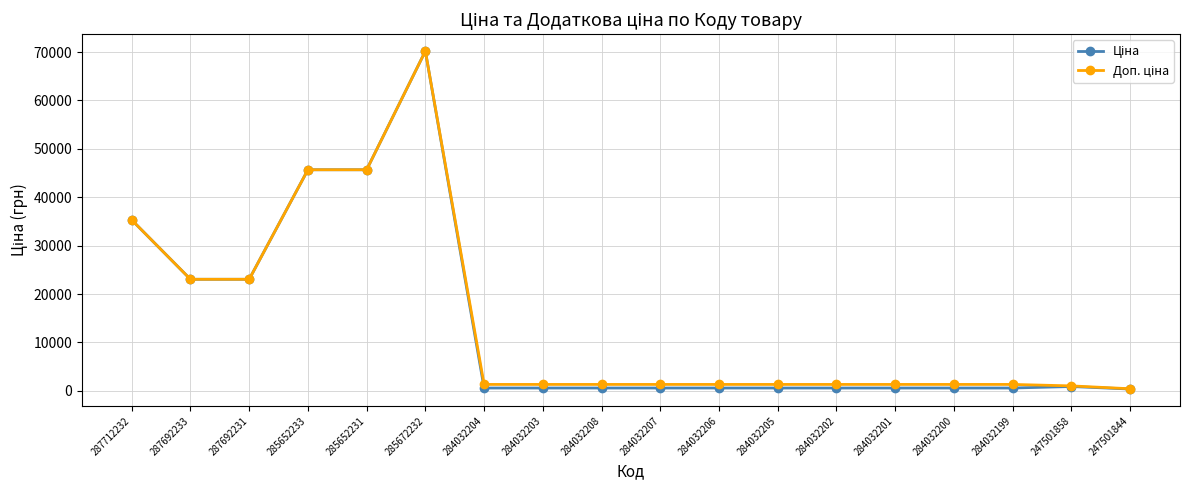

Does the chart have visible grid lines?

Yes